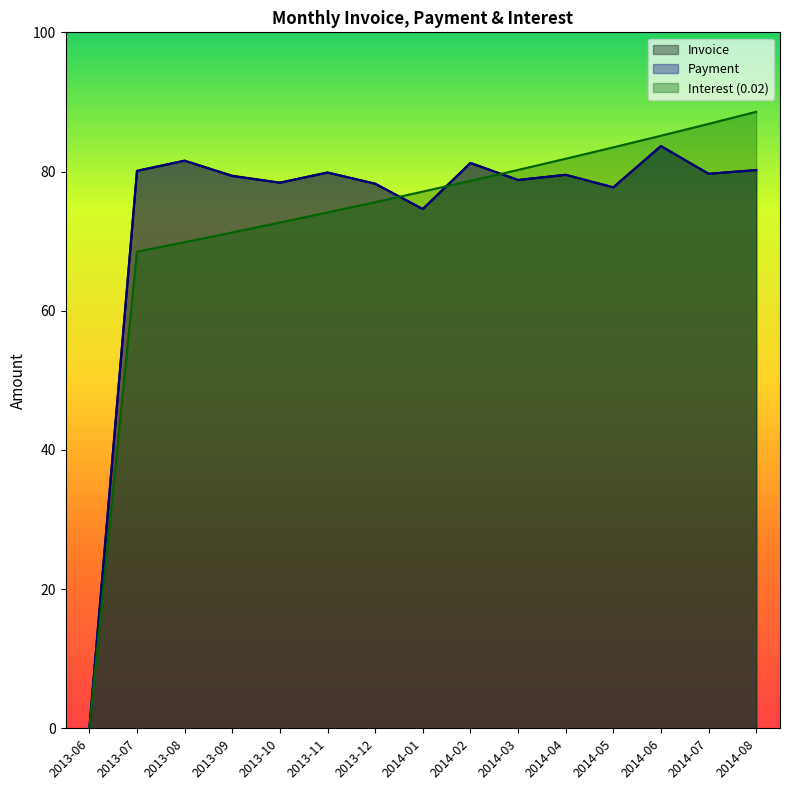

Is the value of Payment at 2013-08 greater than the value of Interest (0.02) at 2013-08?

Yes